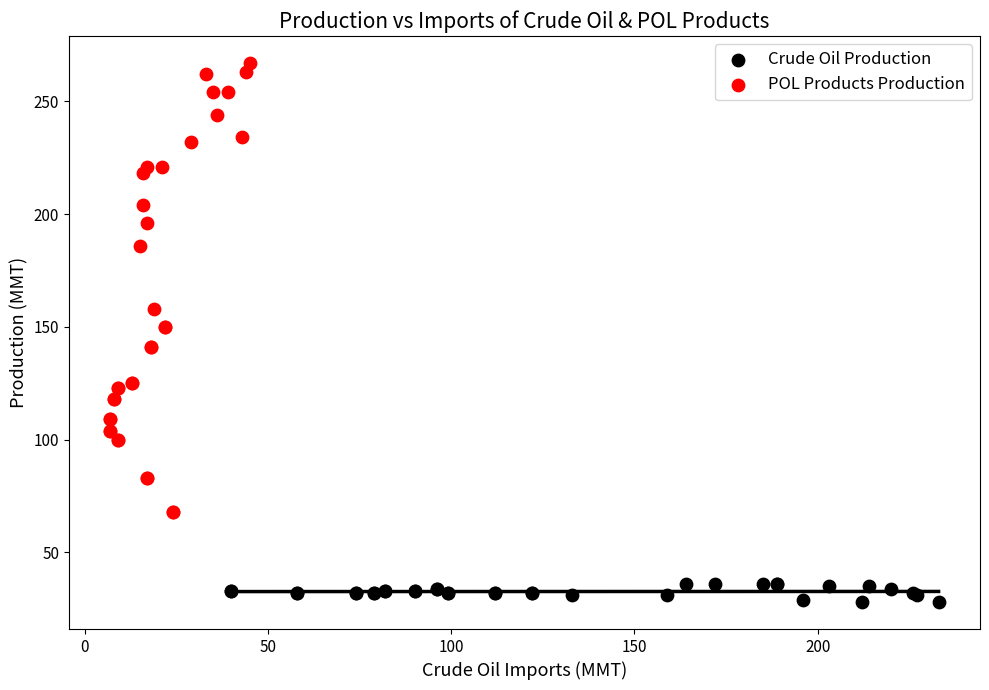

Which series contains the highest Y value?

POL Products Production